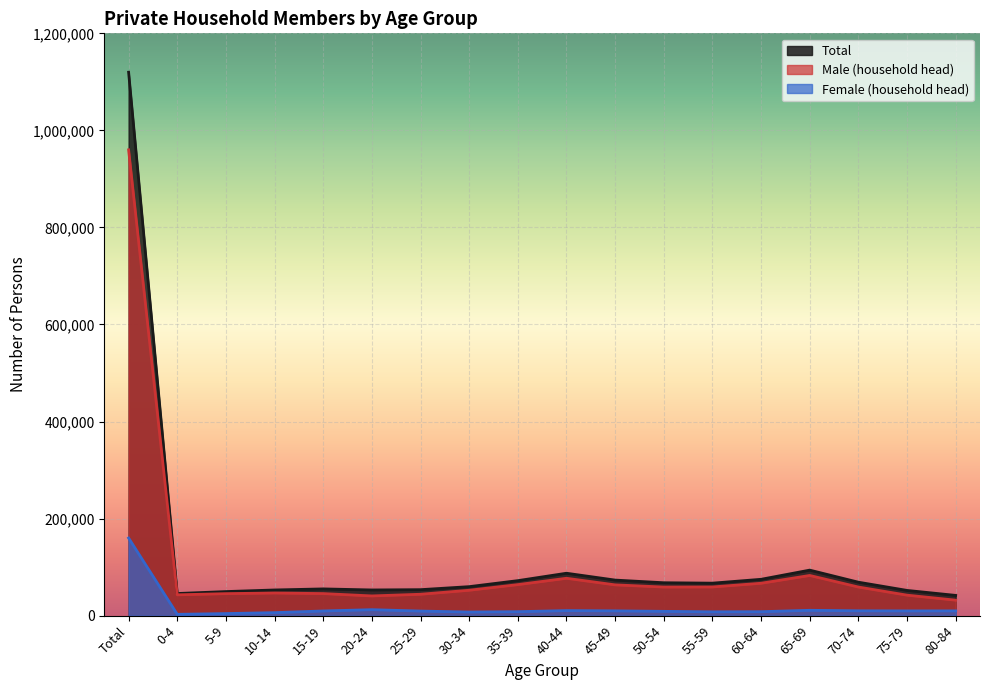

Reading right to left, transcribe all the data shown in this chart.

Total: 80-84=41690	75-79=51975	70-74=68907	65-69=93797	60-64=74872	55-59=66926	50-54=67774	45-49=73269	40-44=87372	35-39=72104	30-34=59741	25-29=53504	20-24=52905	15-19=55082	10-14=52889	5-9=49585	0-4=45583	Total=1119870
Male (household head): 80-84=31880	75-79=42224	70-74=58954	65-69=82795	60-64=66728	55-59=59082	50-54=58926	45-49=63425	40-44=77000	35-39=63929	30-34=52313	25-29=44066	20-24=40621	15-19=45459	10-14=46689	5-9=45346	0-4=42878	Total=959915
Female (household head): 80-84=9810	75-79=9751	70-74=9953	65-69=11002	60-64=8144	55-59=7844	50-54=8848	45-49=9844	40-44=10372	35-39=8175	30-34=7428	25-29=9438	20-24=12284	15-19=9623	10-14=6200	5-9=4239	0-4=2705	Total=159955